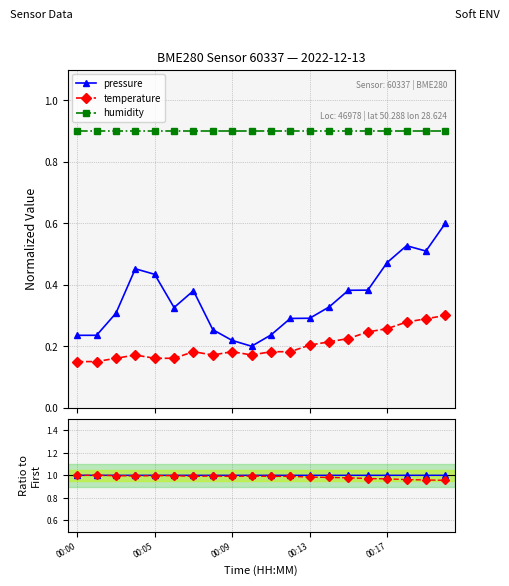

True or false: temperature has more than 0 points higher than both neighbors.

True